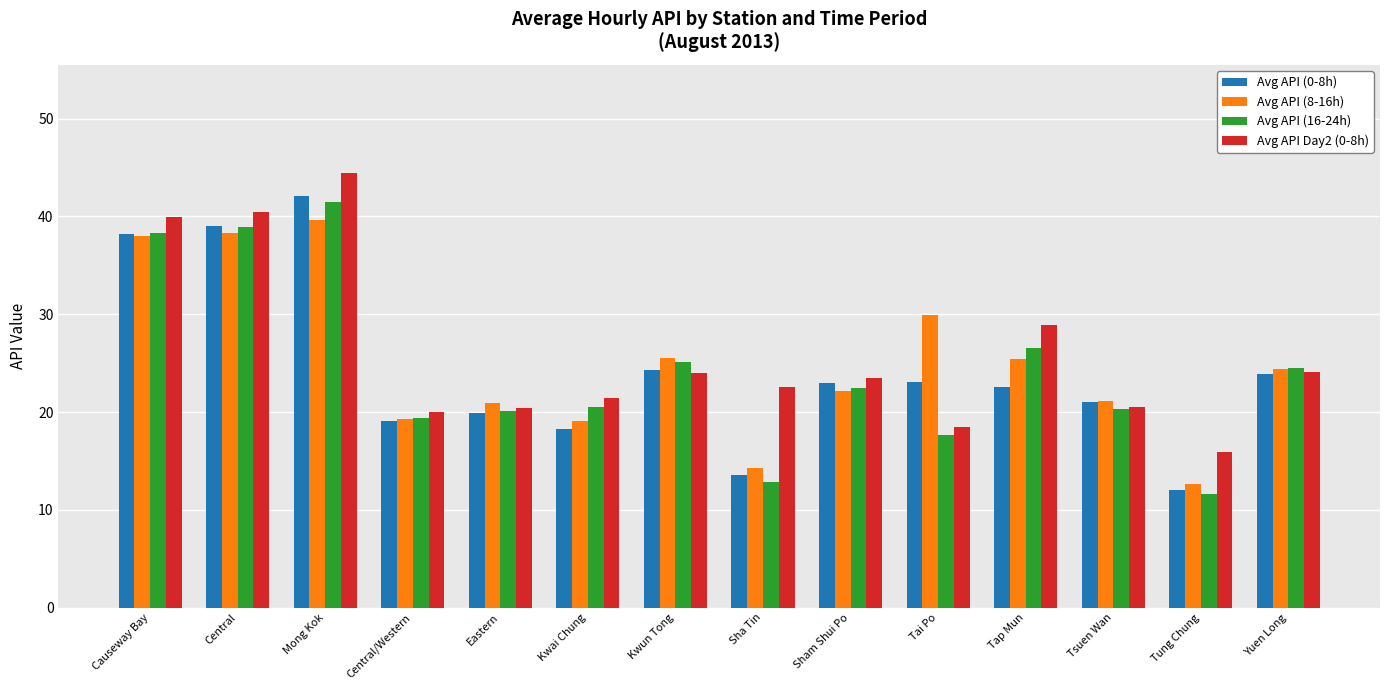

What is the label of the 7th bar from the right?

Sha Tin